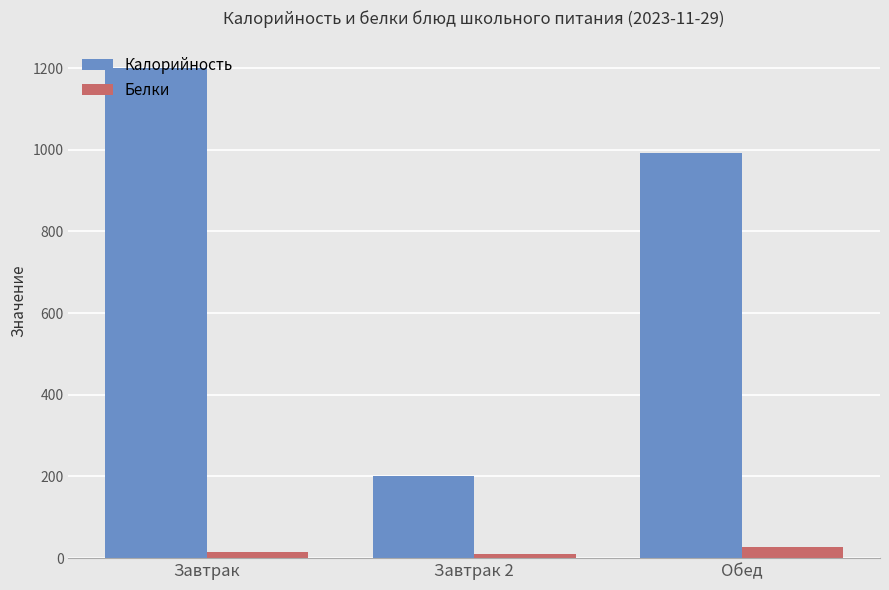

Which series has the widest spread of values?

Калорийность